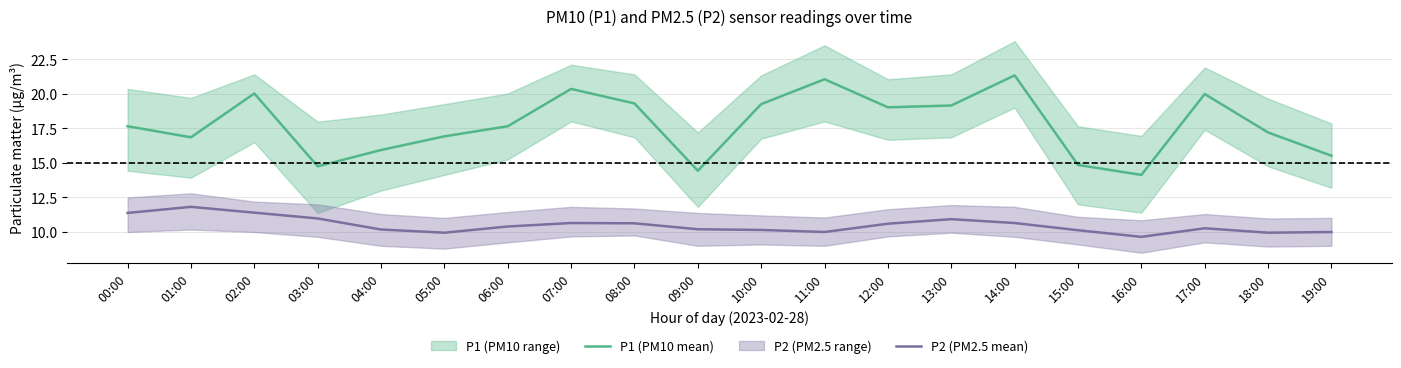

In P1 (PM10 mean), how many points are higher than both neighbors (excluding endpoints)?

5